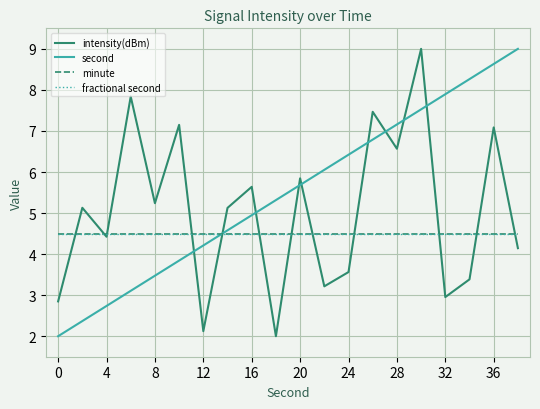

Is this an area chart (filled region under the line)?

No